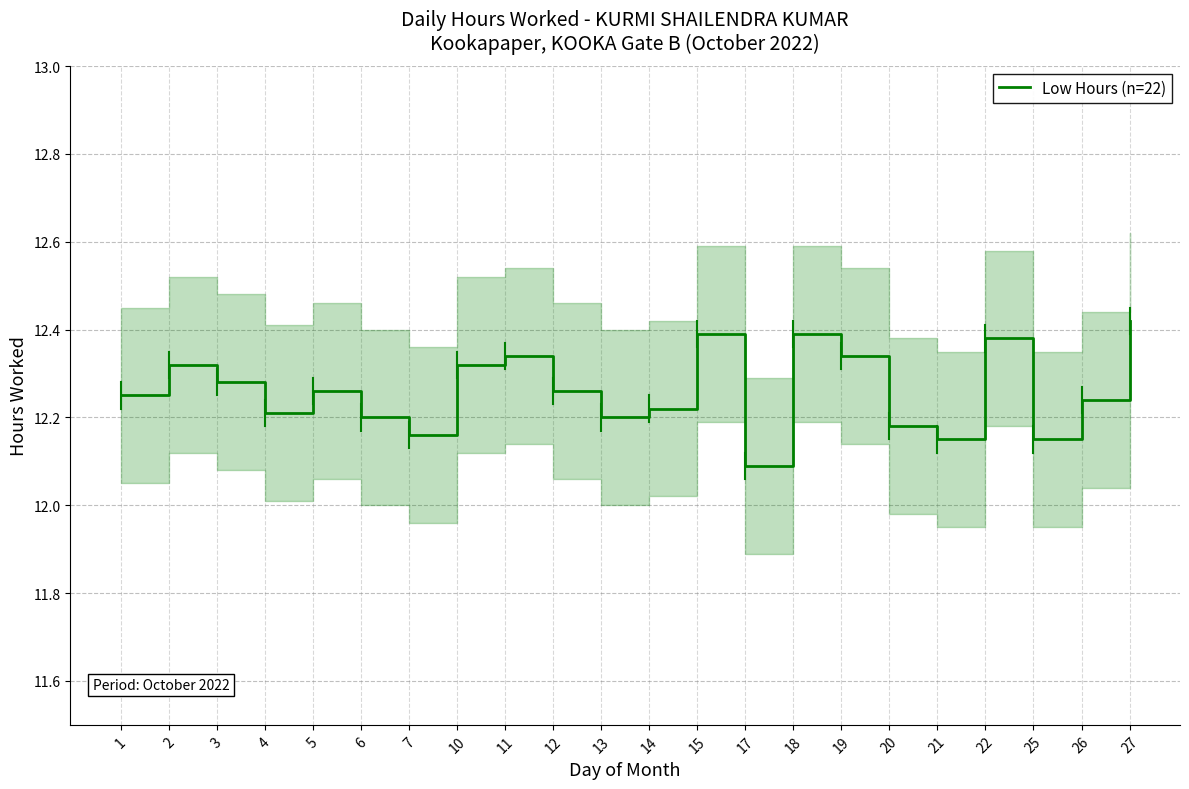

List the labels in order of value, largest first.

27, 15, 18, 22, 11, 19, 2, 10, 3, 5, 12, 1, 26, 14, 4, 6, 13, 20, 7, 21, 25, 17